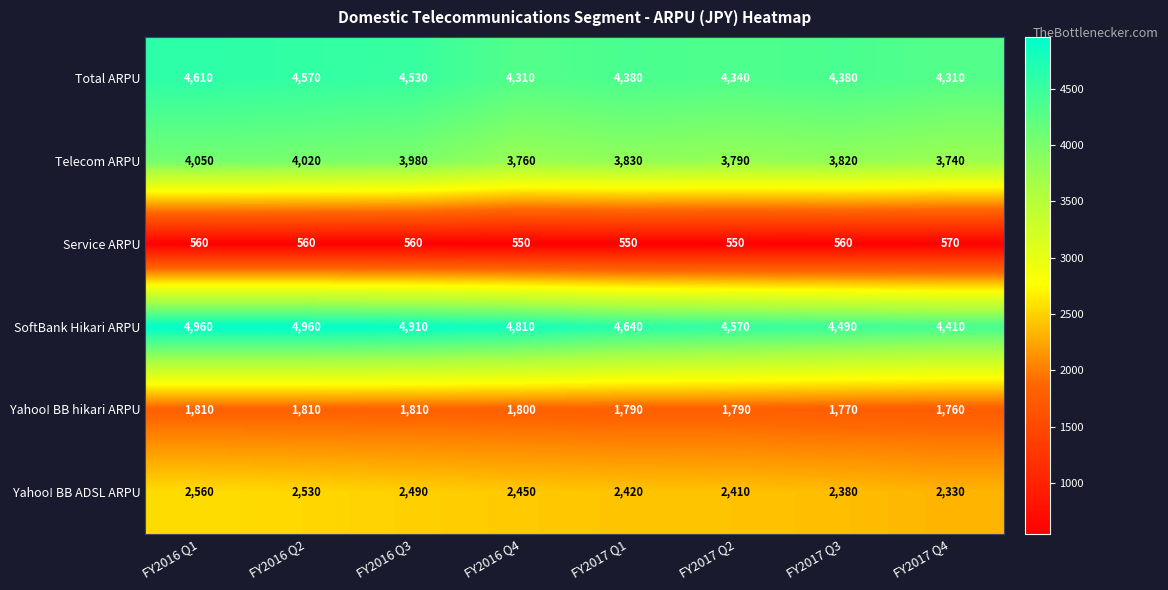

Is it true that Yahoo! BB hikari ARPU equals 2399 at FY2017 Q4?

False